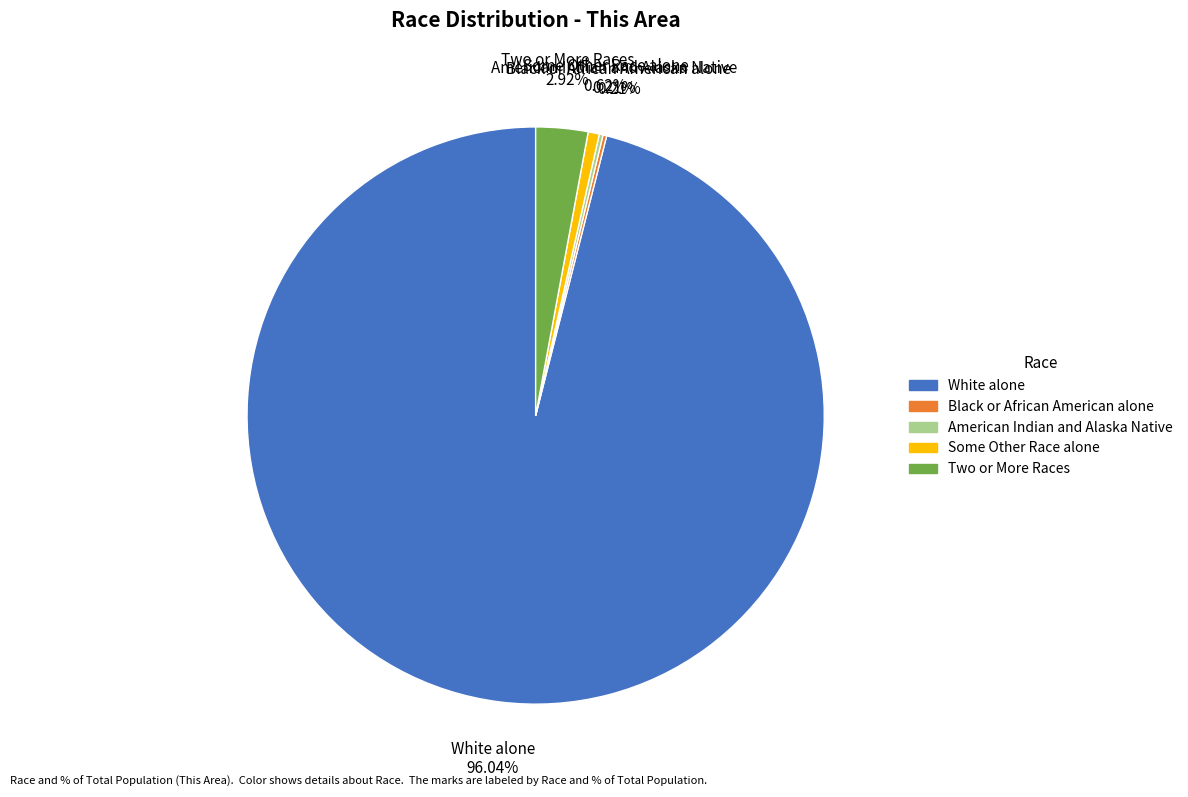

Is there a majority slice in this chart?

Yes